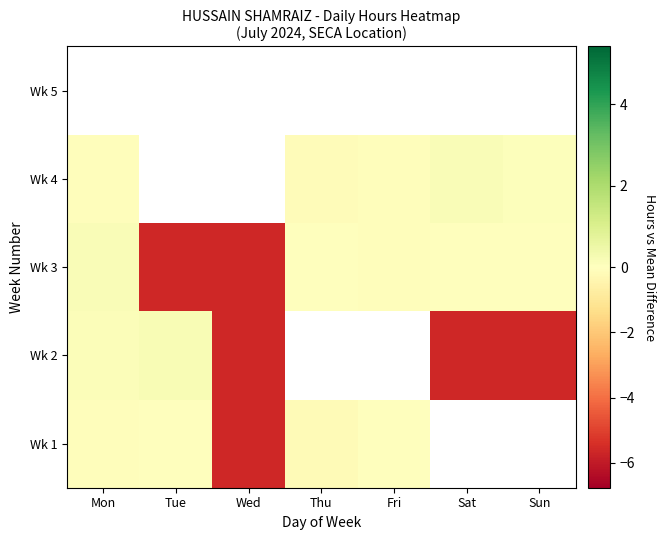

The value of Wk 3 at Thu is 0.0. True or false?

True